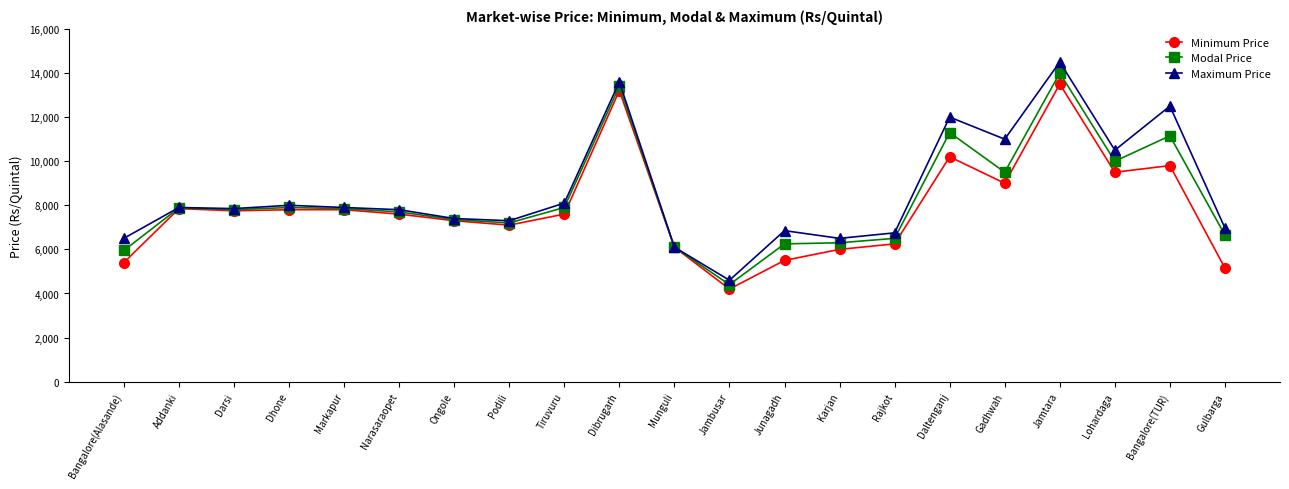

What is the difference between the maximum and minimum values in the Modal Price series?

9600